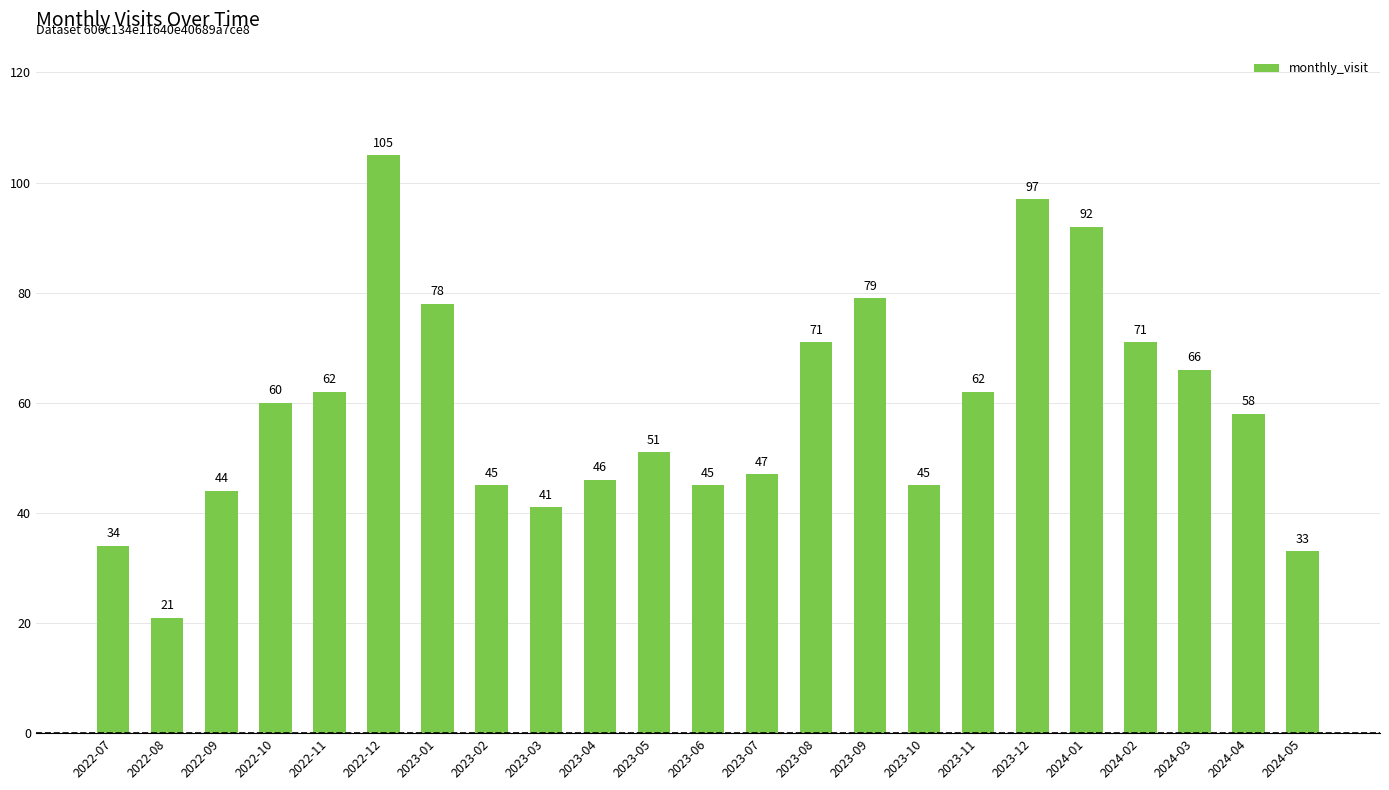

How many categories are shown in the chart?

23